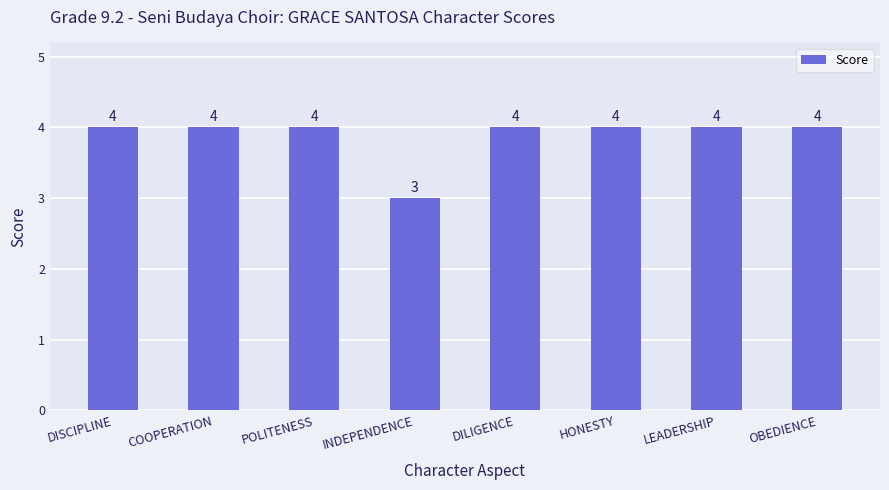

True or false: the data shows 4 at LEADERSHIP.

True